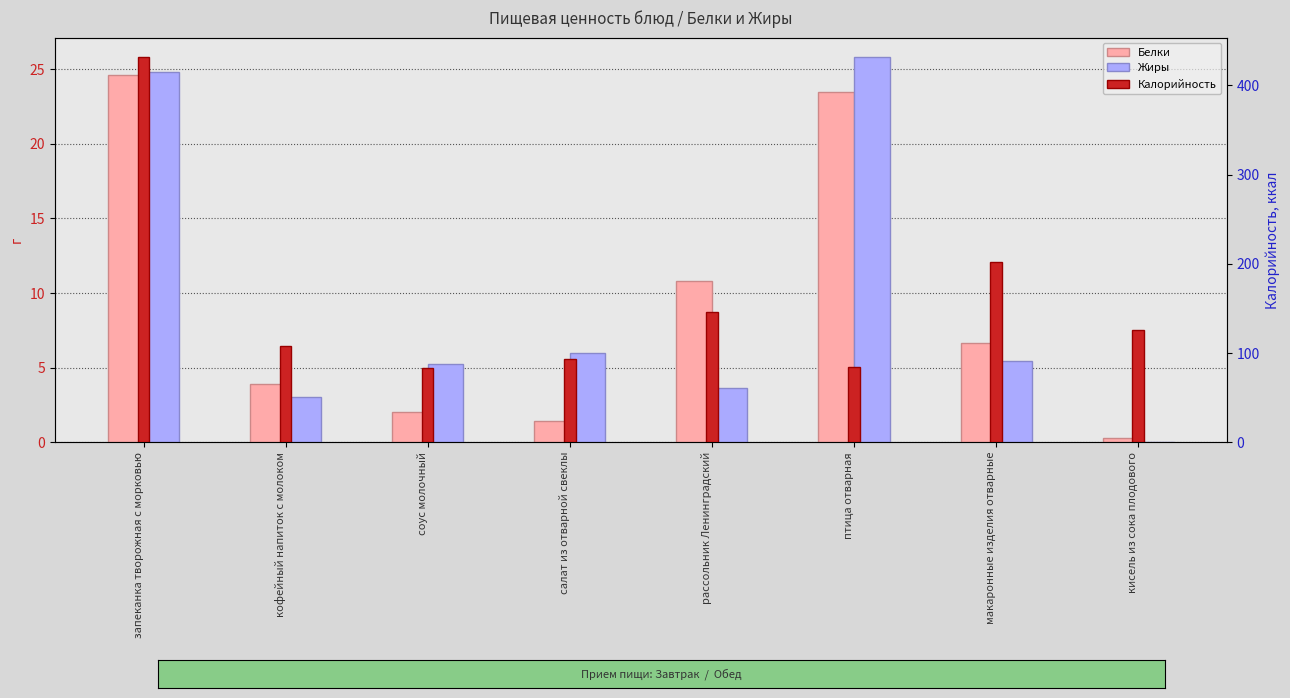

Where does the Жиры series first go above 5?

запеканка творожная с морковью